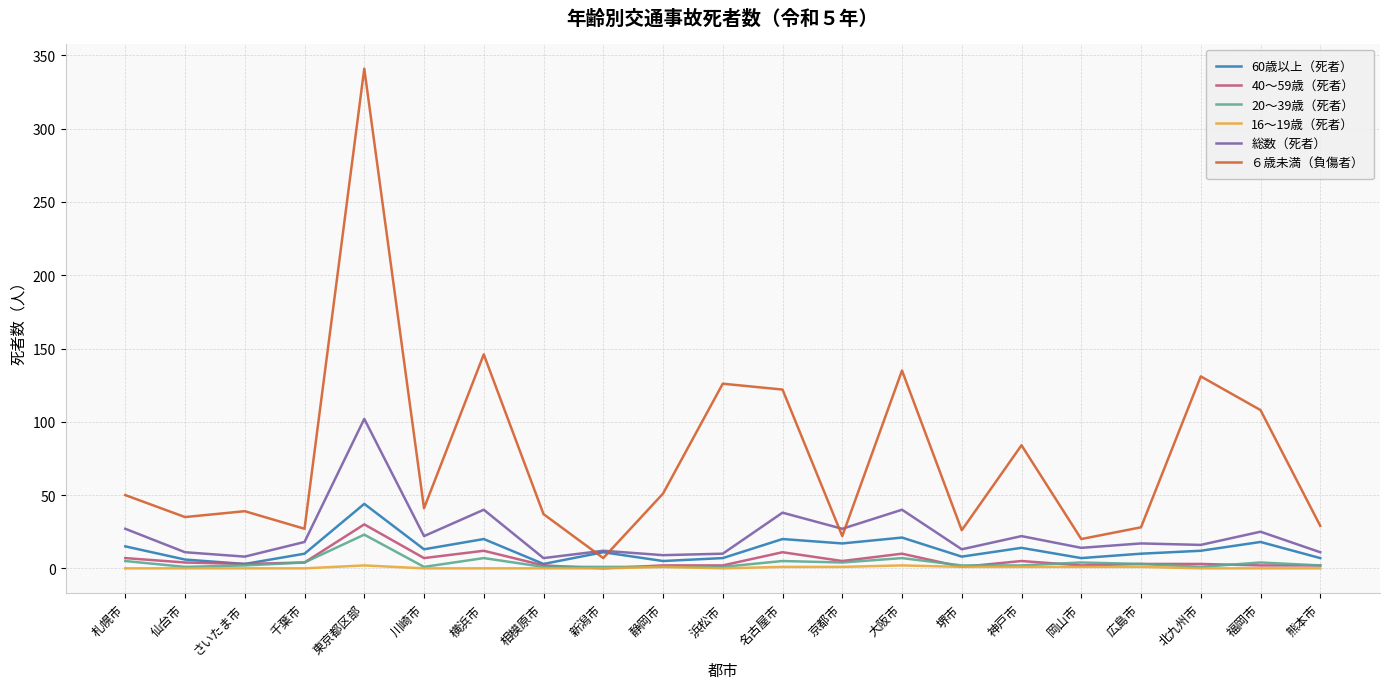

At which category does 総数（死者） reach its first local peak?

東京都区部